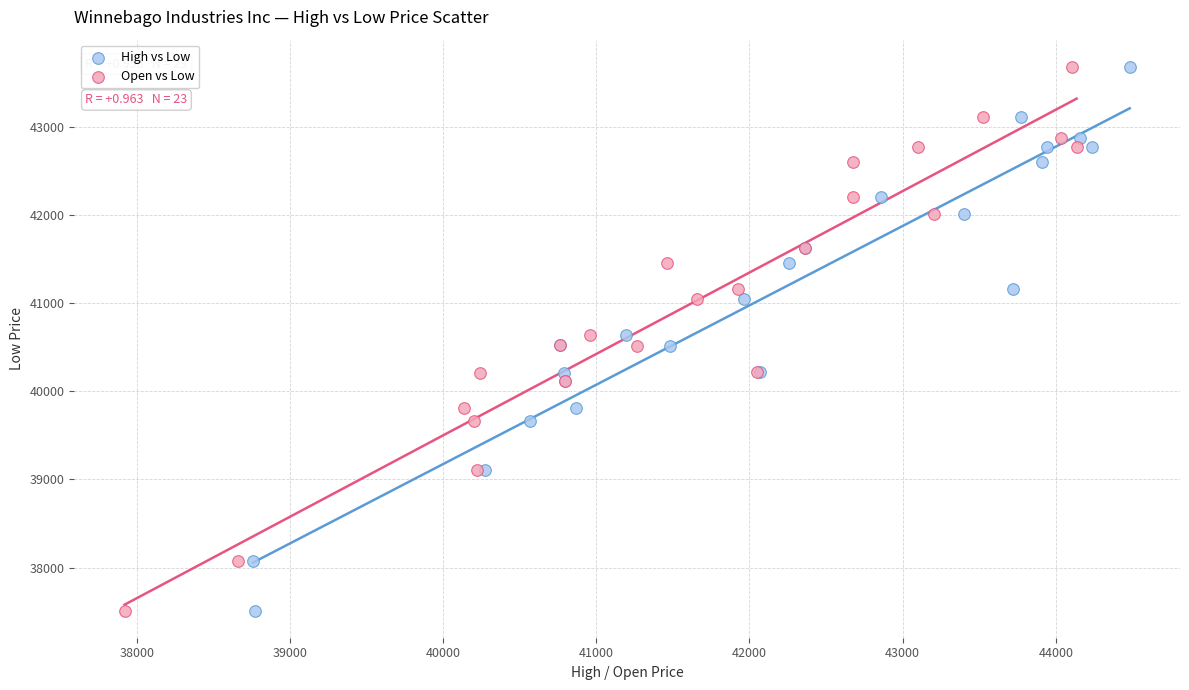

What are all the series names shown in the legend?

High vs Low, Open vs Low